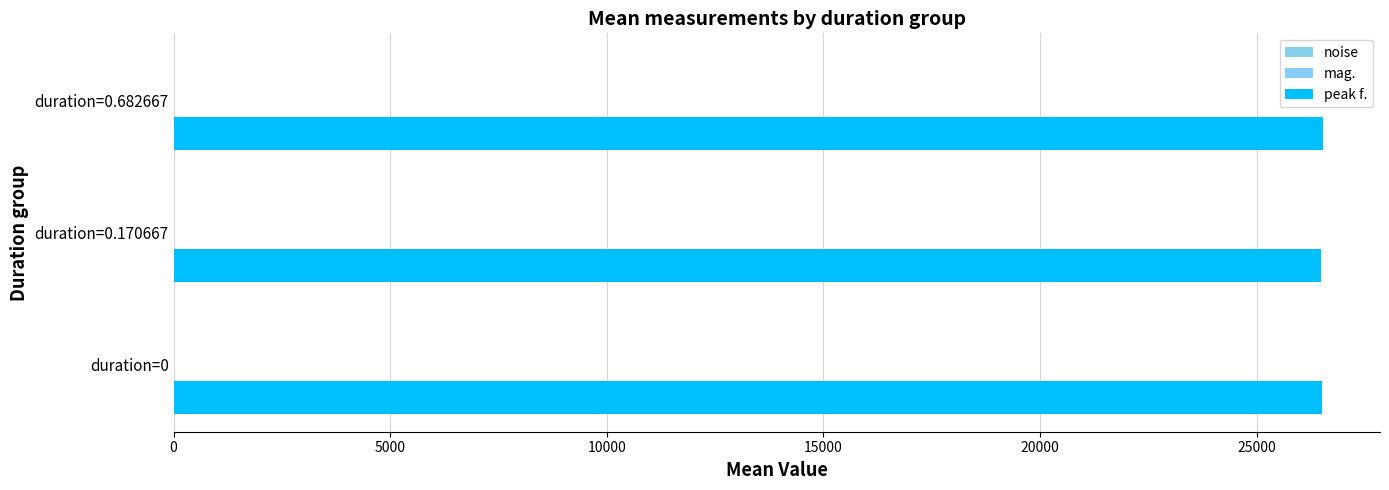

Count the number of categories in the chart.

3